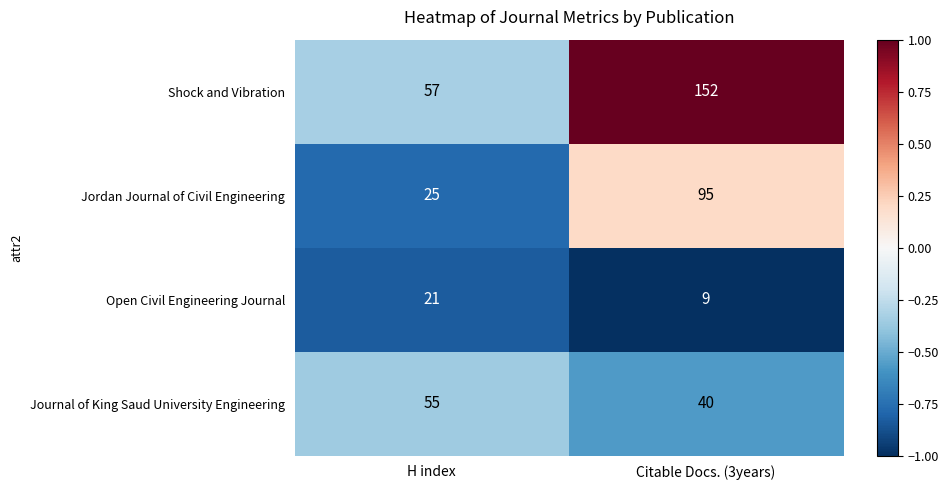

True or false: Open Civil Engineering Journal has a value of 9 at Citable Docs. (3years).

True